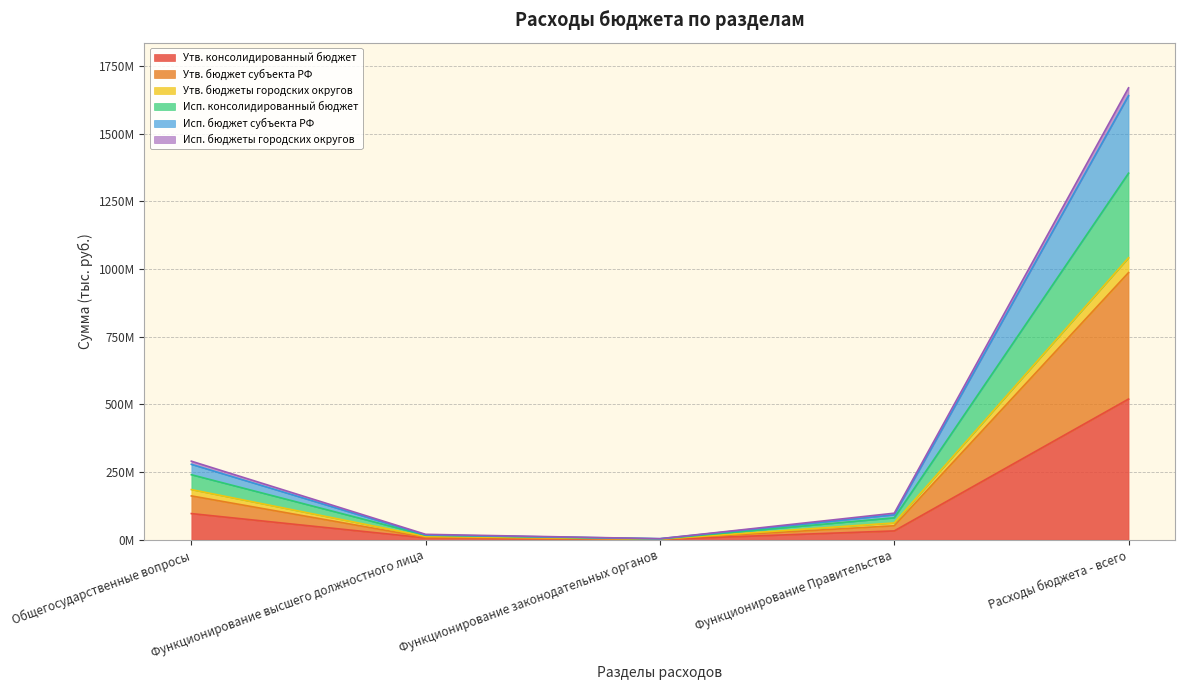

What are all the series names shown in the legend?

Утв. консолидированный бюджет, Утв. бюджет субъекта РФ, Утв. бюджеты городских округов, Исп. консолидированный бюджет, Исп. бюджет субъекта РФ, Исп. бюджеты городских округов